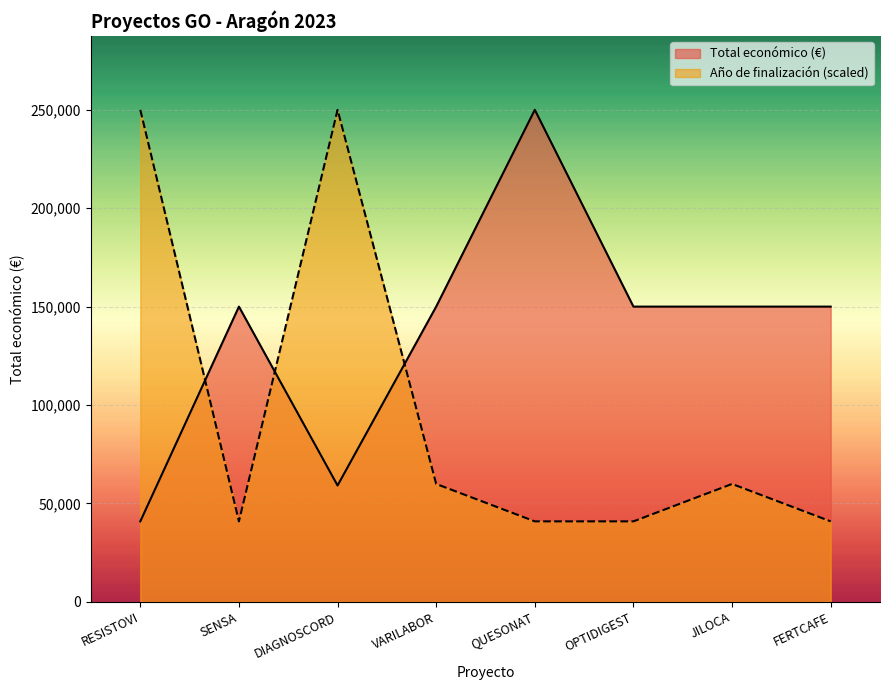

List the series in order of their peak value, highest first.

Total económico, Año de finalización